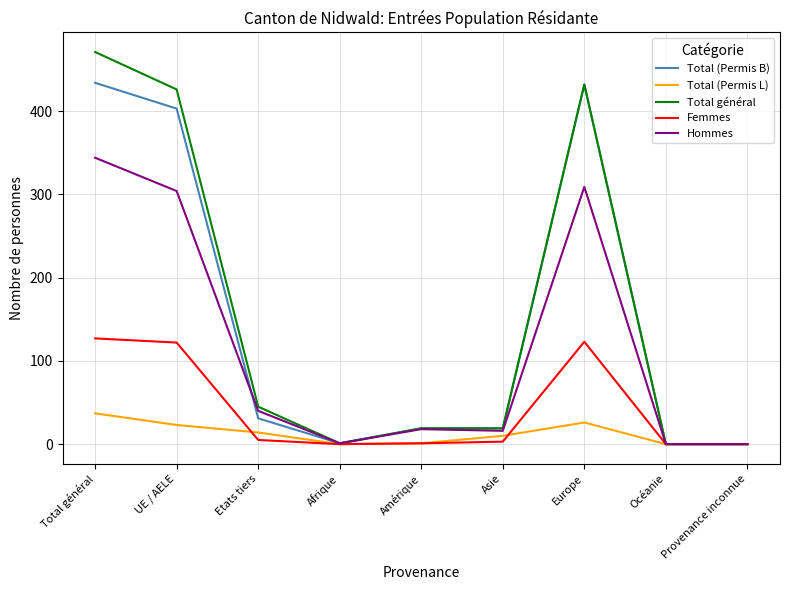

True or false: Hommes has a value of 18 at Amérique.

True